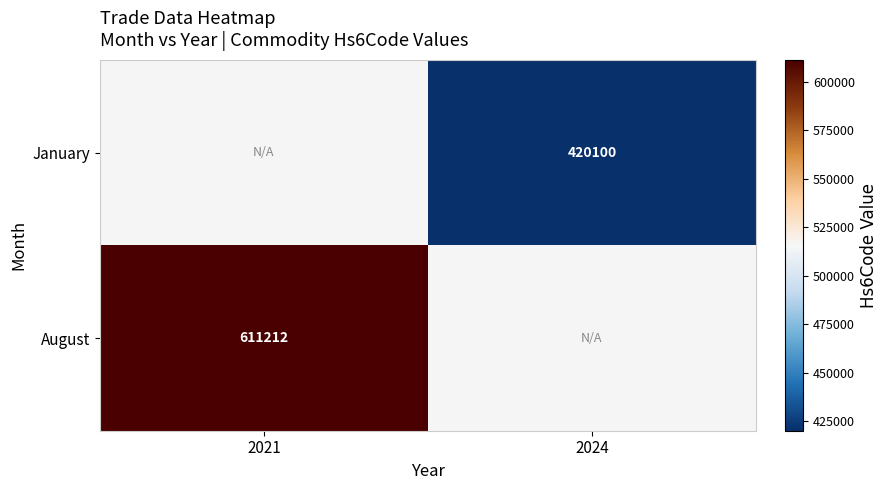

Which category has the highest value across all series?

2021